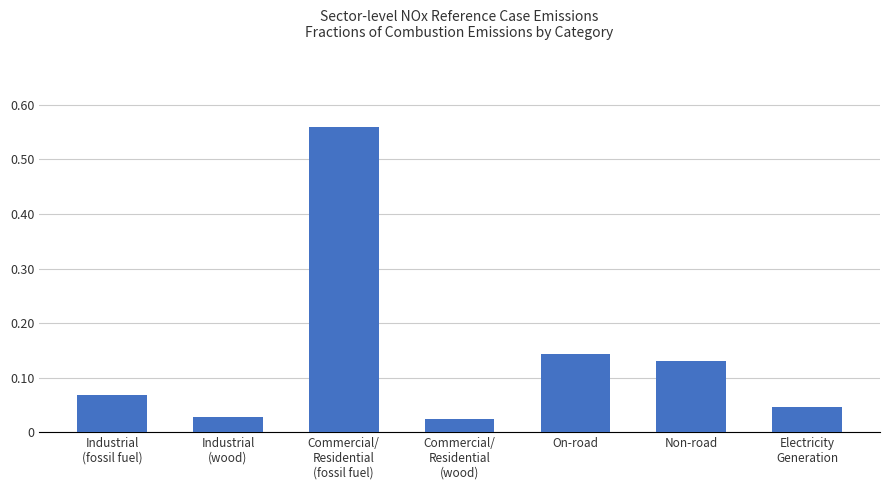

How many distinct data groups are displayed?

1